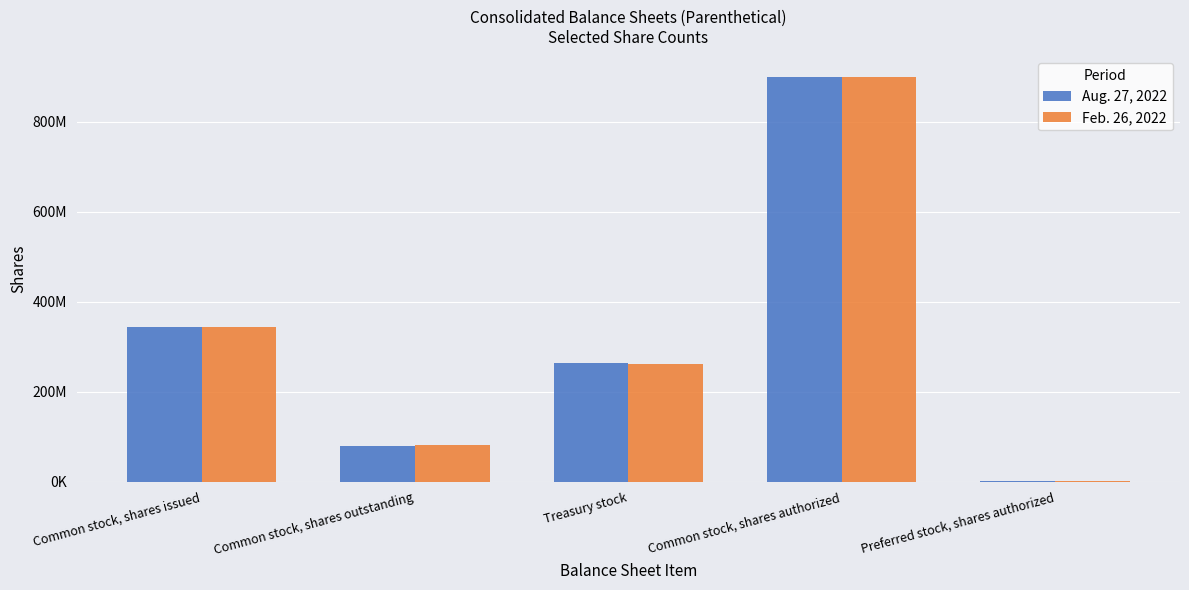

Does the chart contain stacked bars?

No